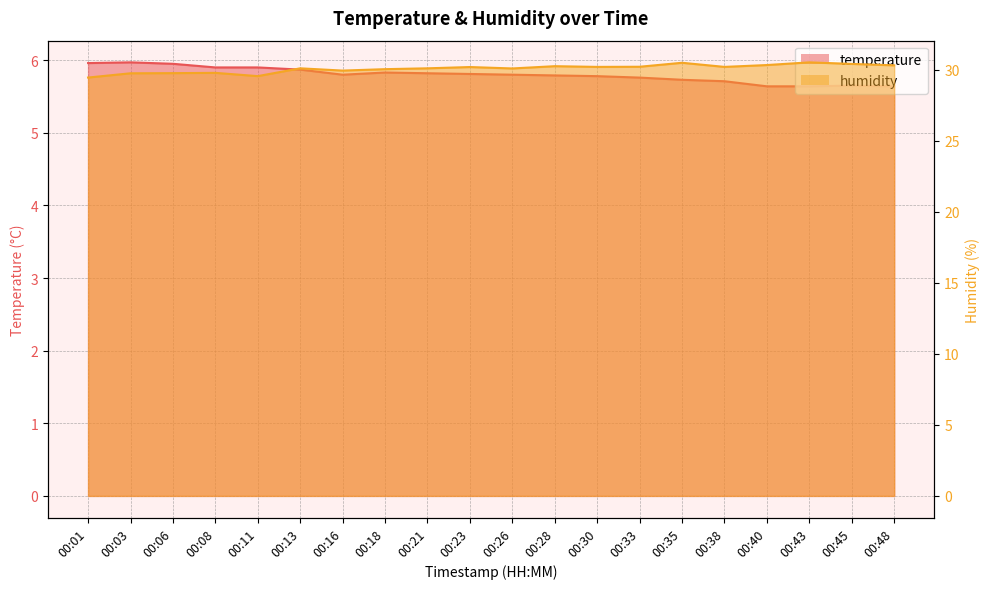

What is the sum of all temperature values?

116.0